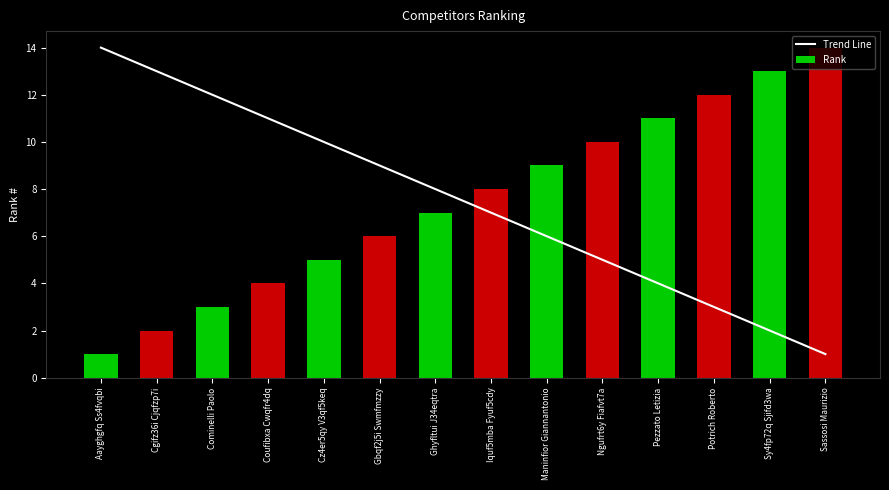

What is the total value across all series at Coufibxa Cwqfr4dq?

15